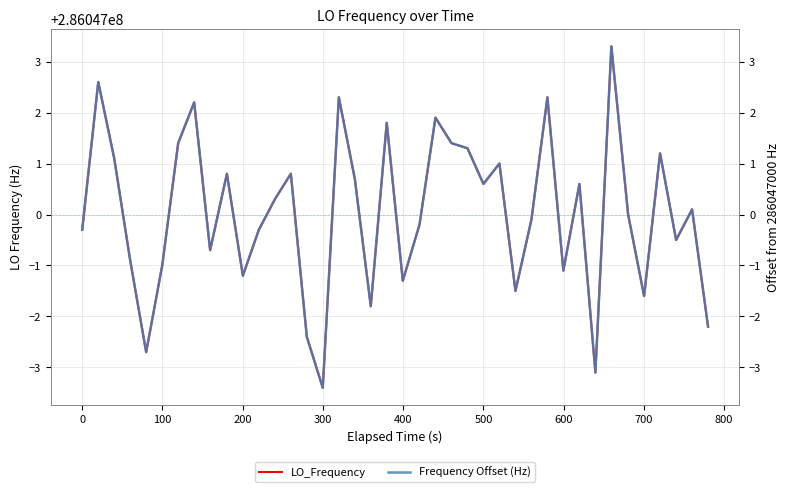

List the series in order of their peak value, lowest first.

Frequency Offset (Hz), LO_Frequency